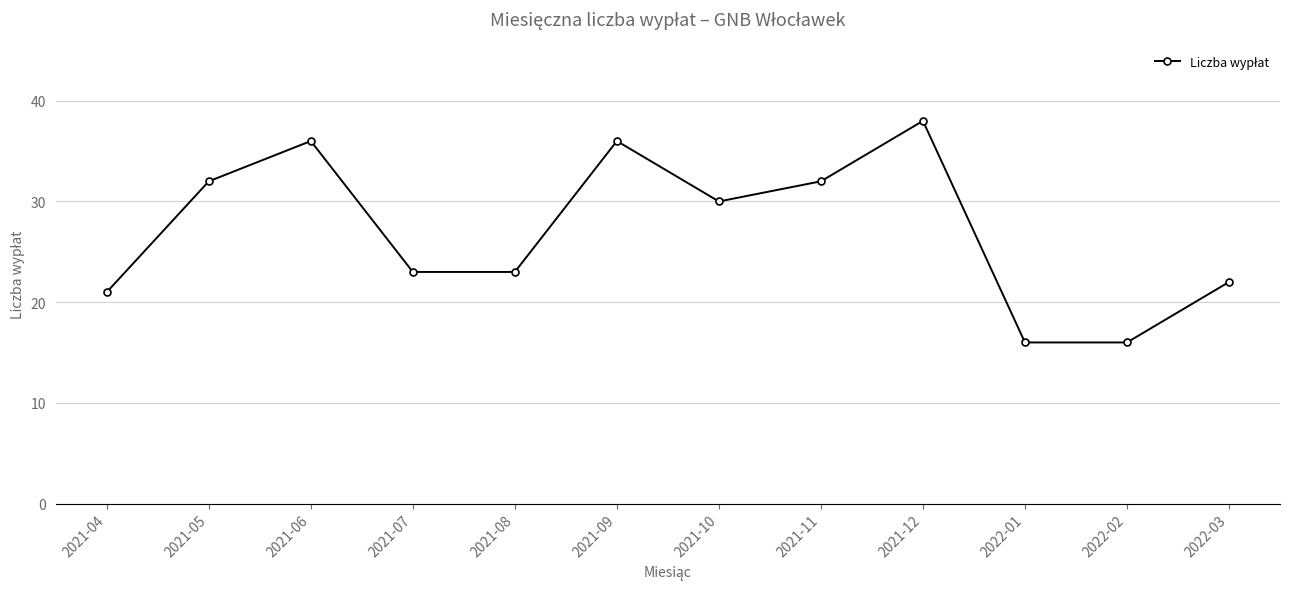

At which label is the value closest to 27?

2021-10